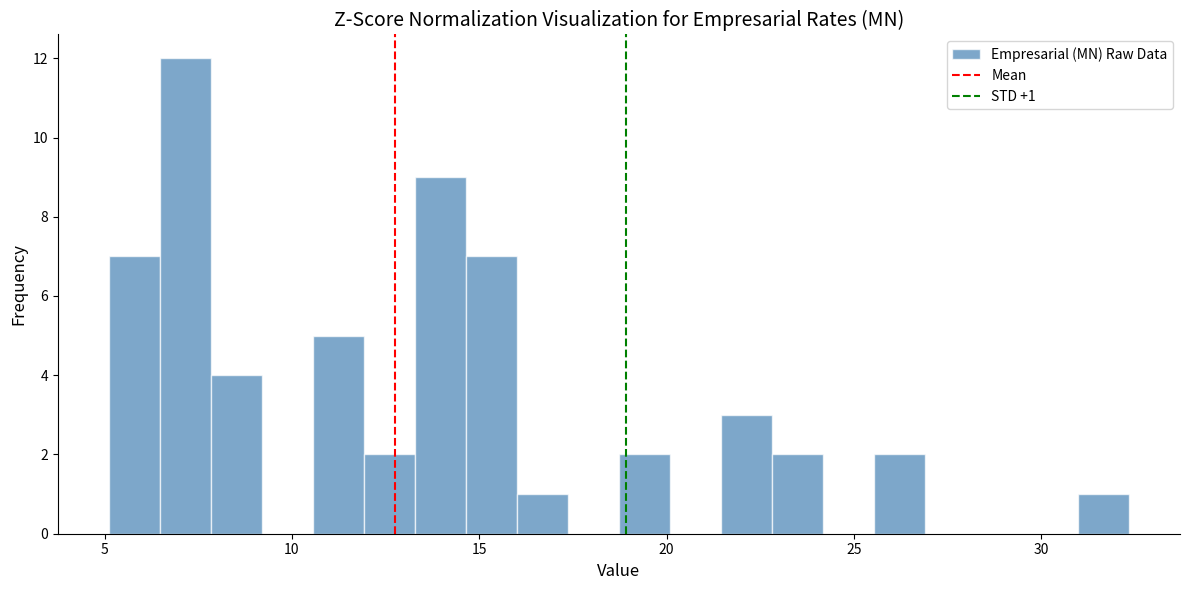

Around what value on the x-axis is the tallest bar? Give the approximate position of its centre, as read against the axis.

7.0